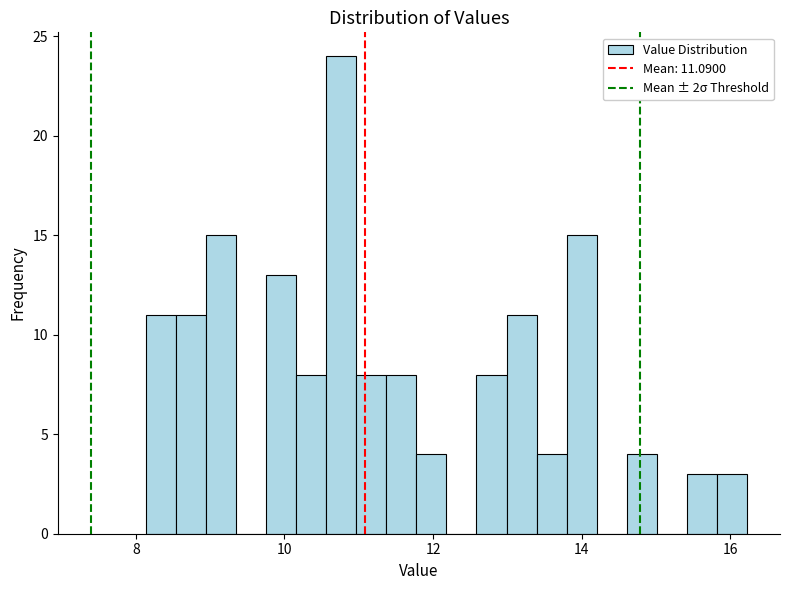

Read against the x-axis, roughly where is the centre of the tallest bar?

10.8